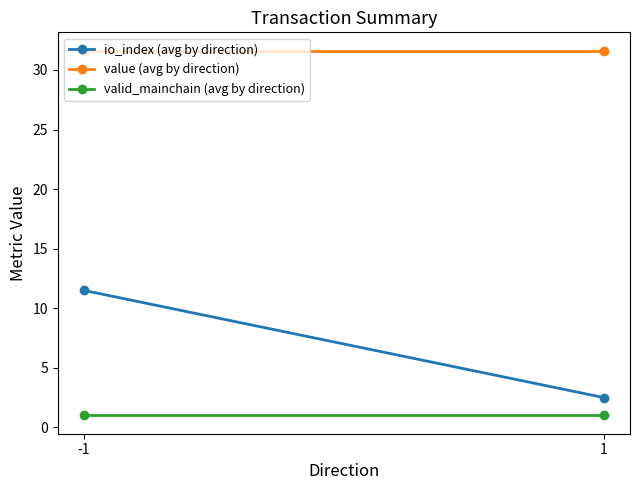

What is the sum of all valid_mainchain (avg by direction) values?

2.0